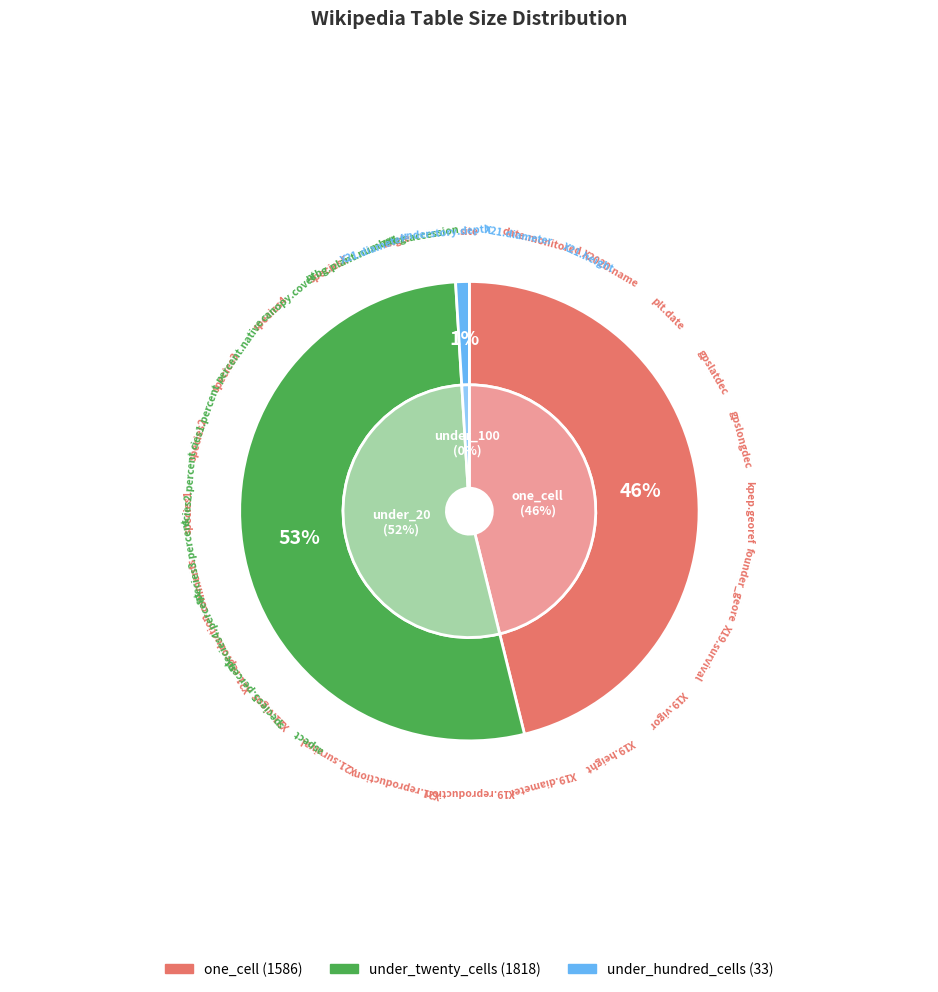

Is it true that 9 is 11% of the pie?

False